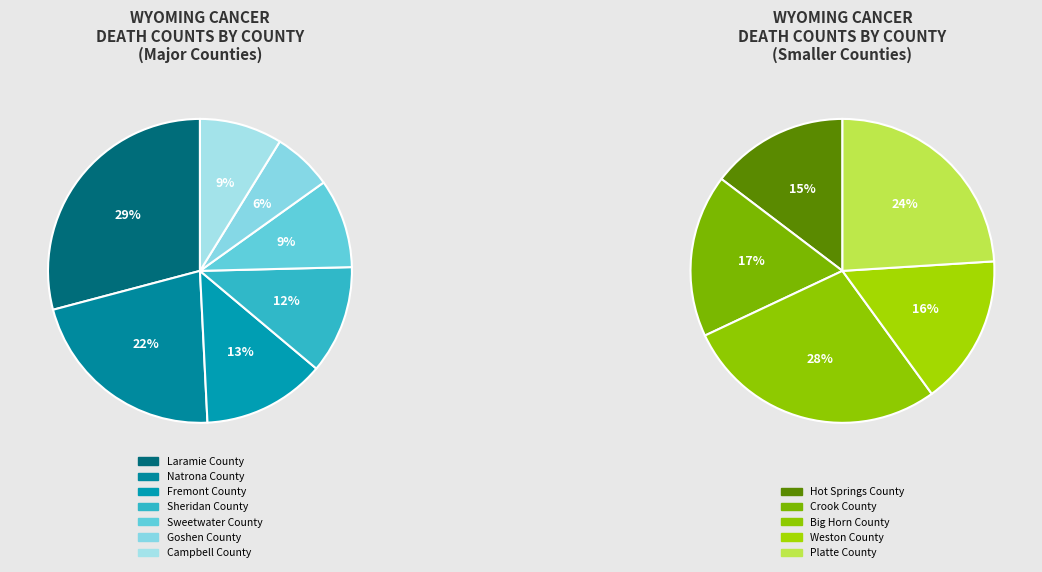

Approximately how many times larger is the value at Goshen County compared to Natrona County?

0.3